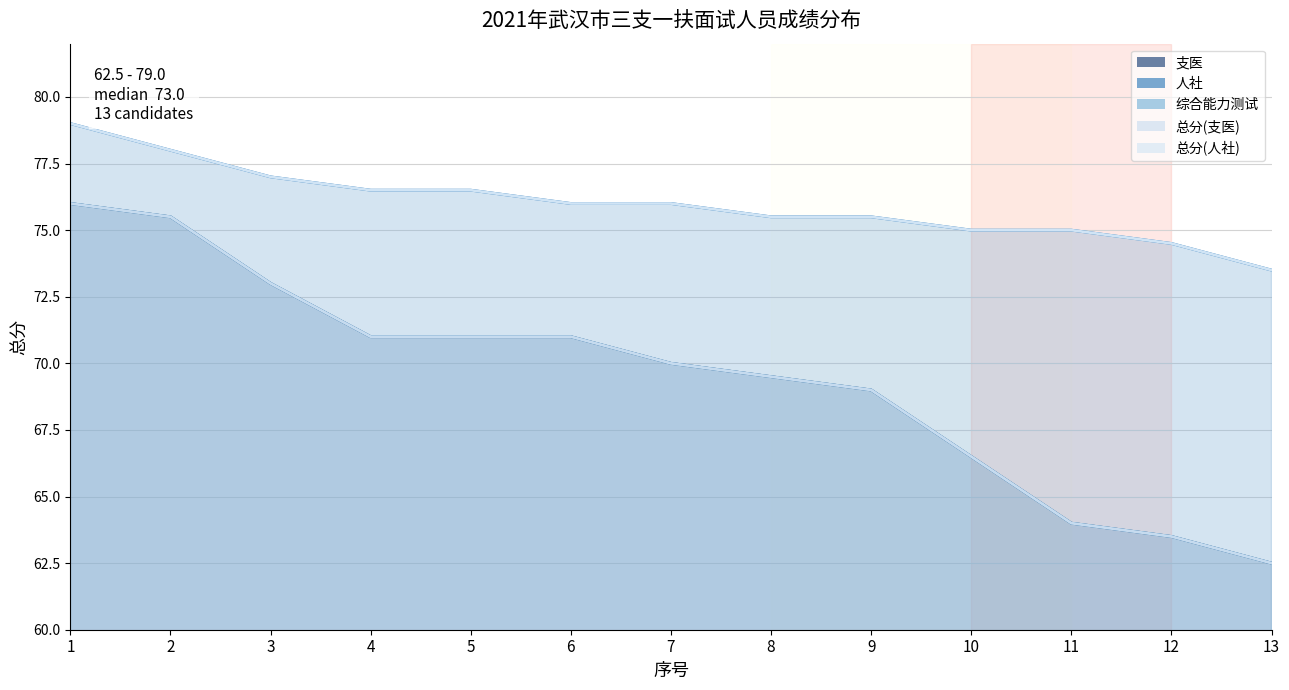

Rank the series by their maximum value, from lowest to highest.

支医, 综合能力测试, 总分(支医), 人社, 总分(人社)